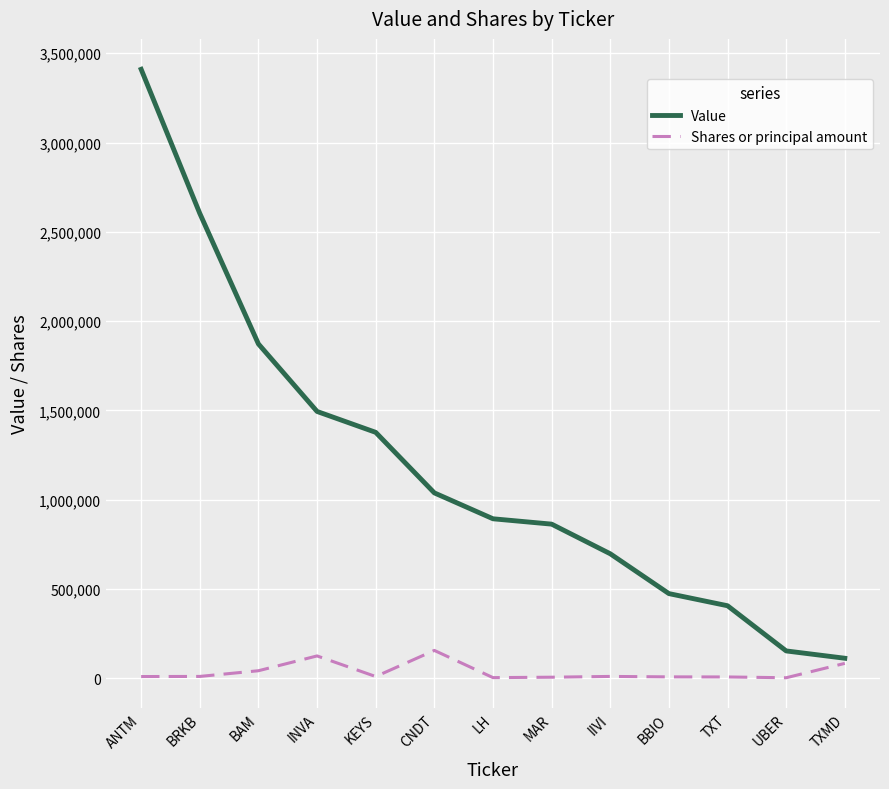

Which series has the largest range (max minus min)?

Value